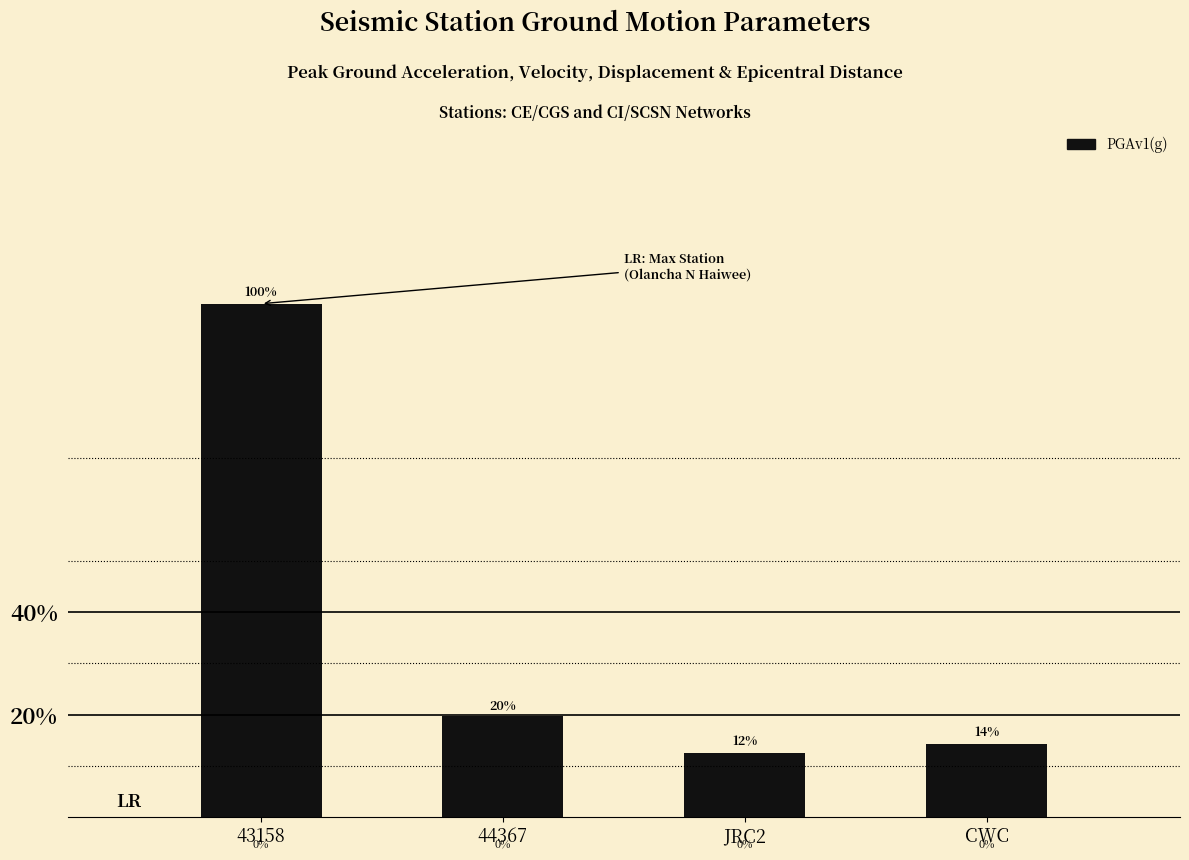

Are the bars horizontal?

No